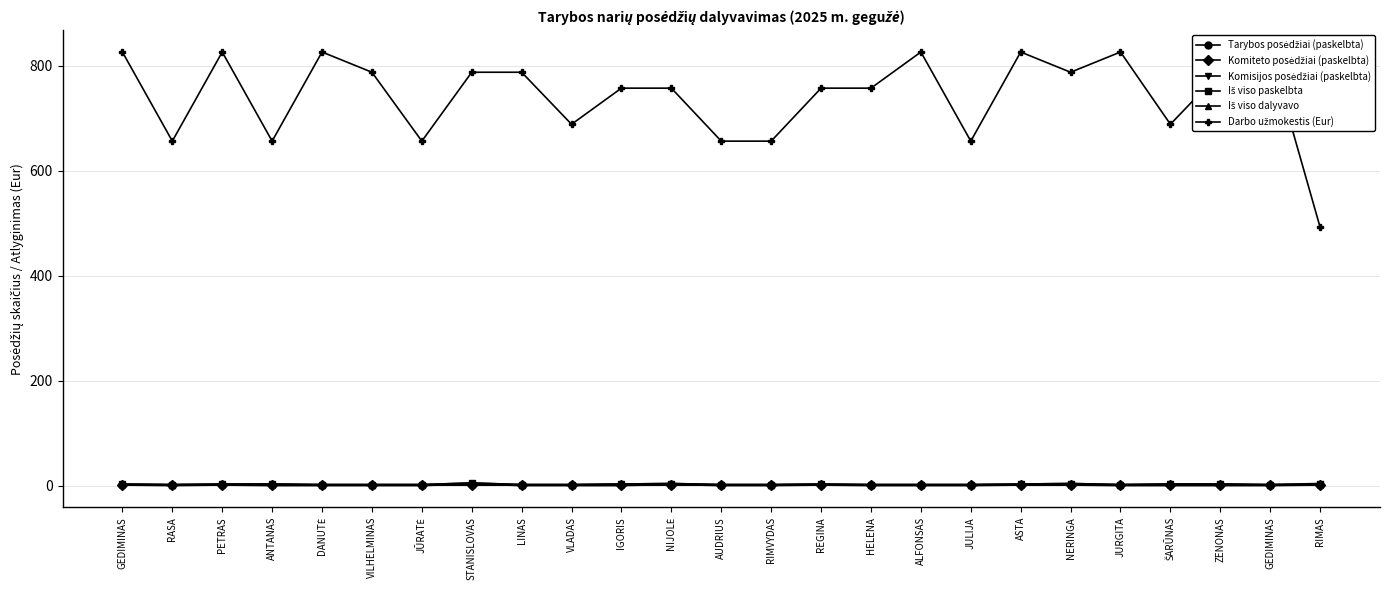

True or false: Darbo užmokestis (Eur) and Komiteto posėdžiai (paskelbta) cross at least once.

False